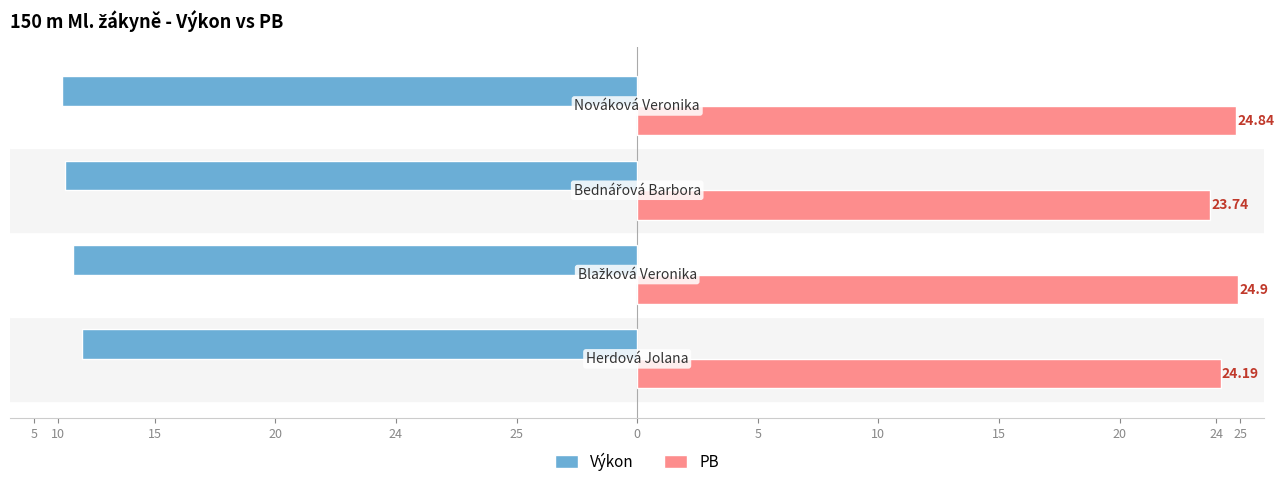

What are all the series names shown in the legend?

Výkon, PB